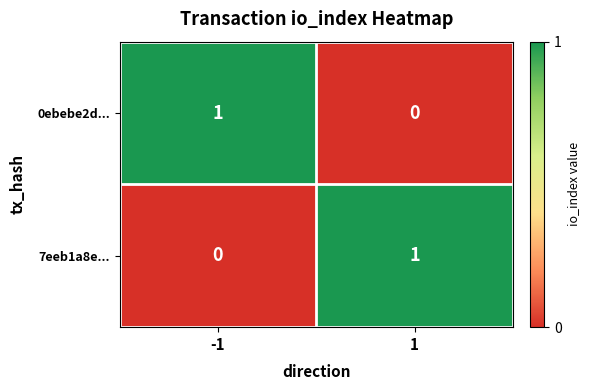

True or false: 7eeb1a8e... has a value of 1 at 1.

True